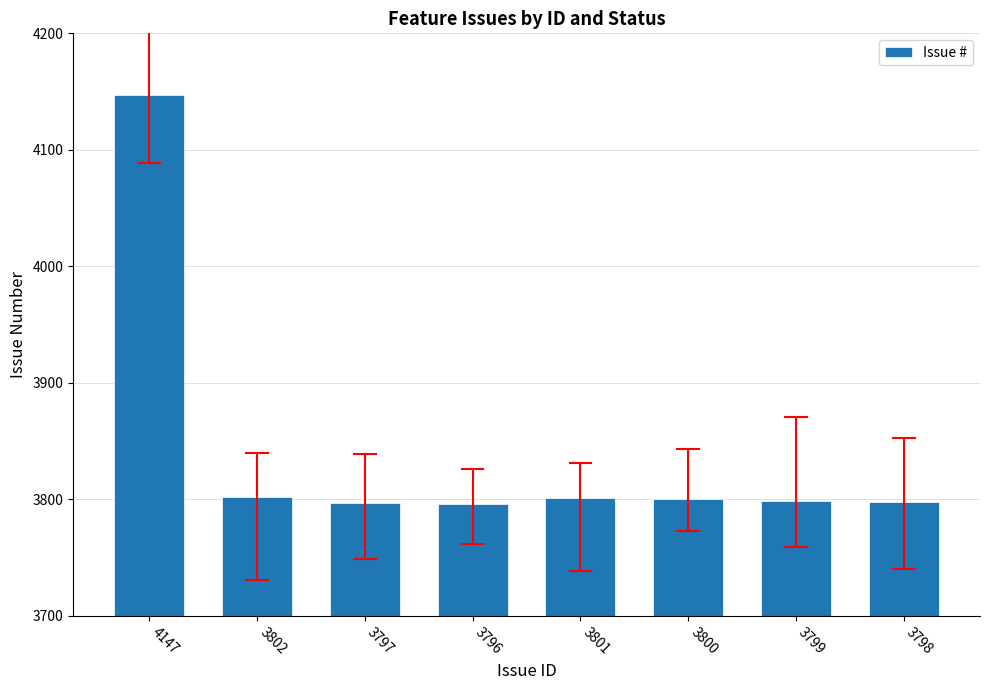

The value at 3799 is 5690. True or false?

False